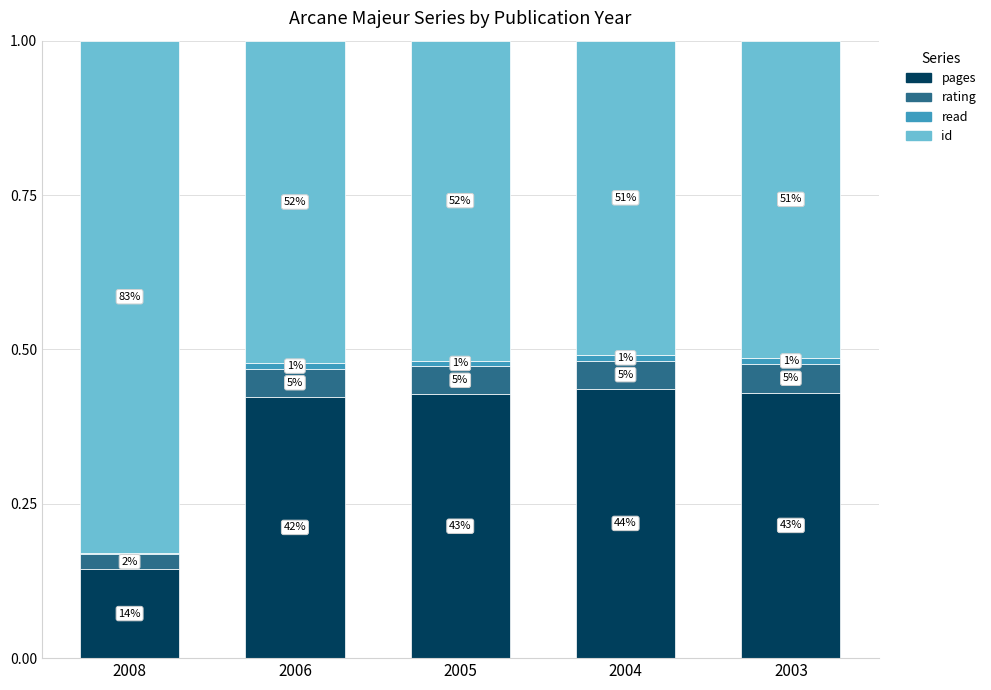

Does the chart contain stacked bars?

Yes